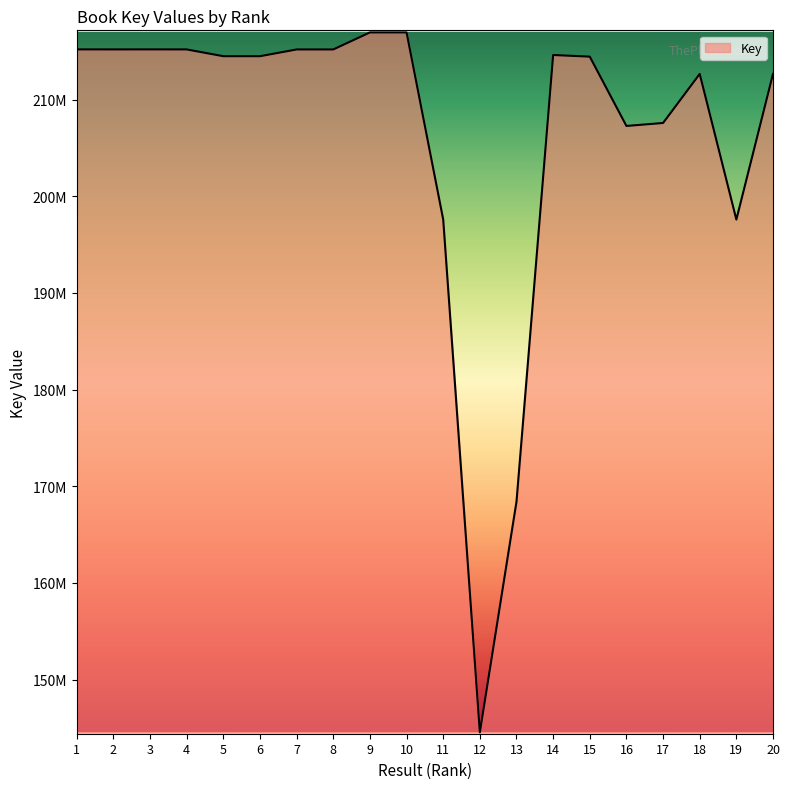

What is the greatest value displayed?

216944091